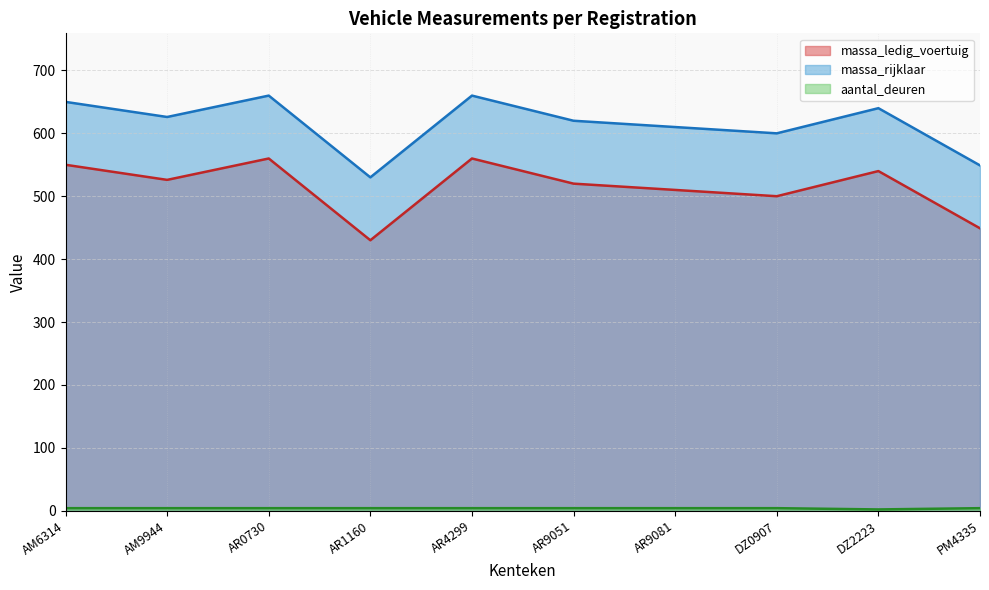

How many interior local peaks does the massa_ledig_voertuig series have?

3